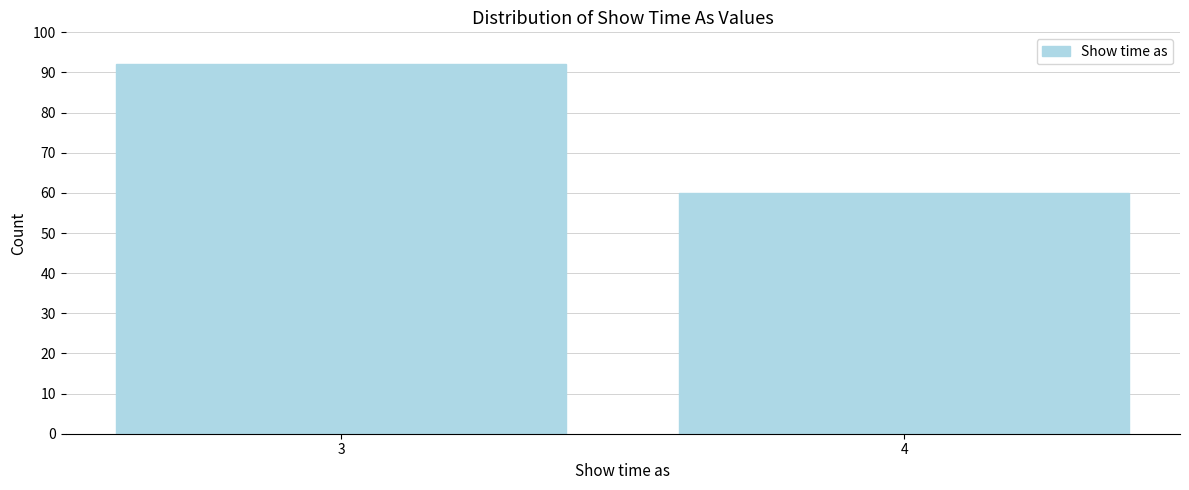

Reading left to right, transcribe all the data shown in this chart.

3=92	4=60